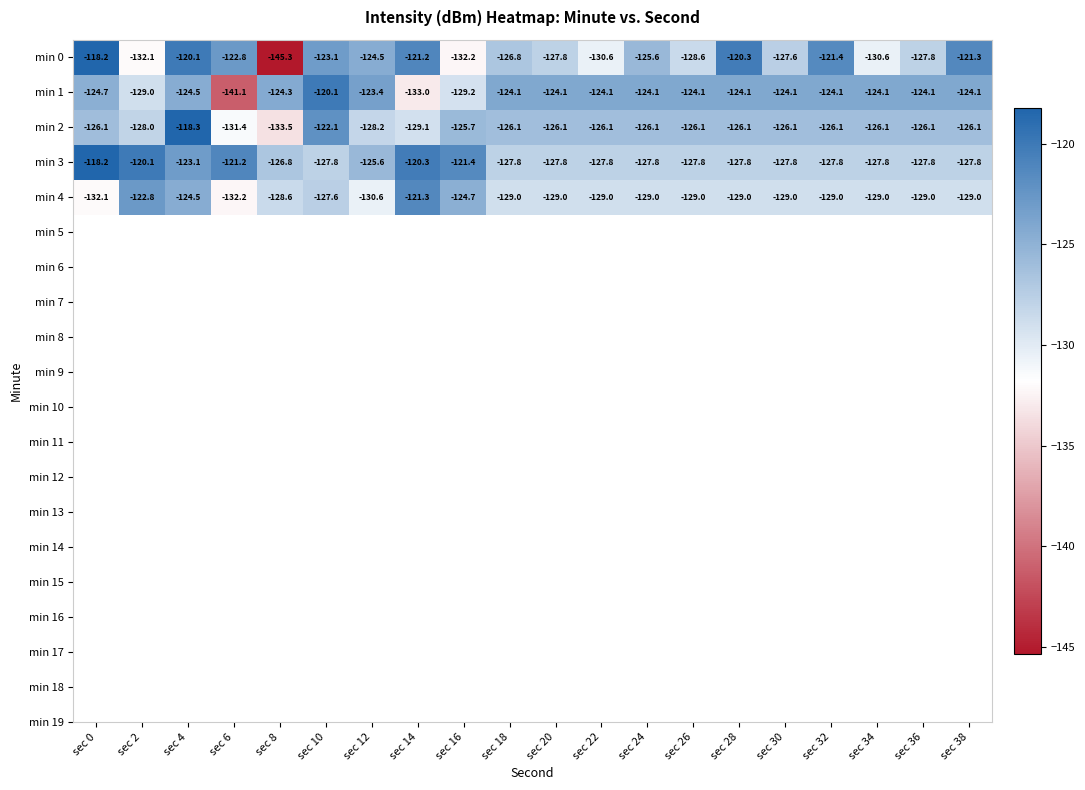

At sec 10, list the series in order from smallest to largest.

min 3, min 4, min 0, min 2, min 1